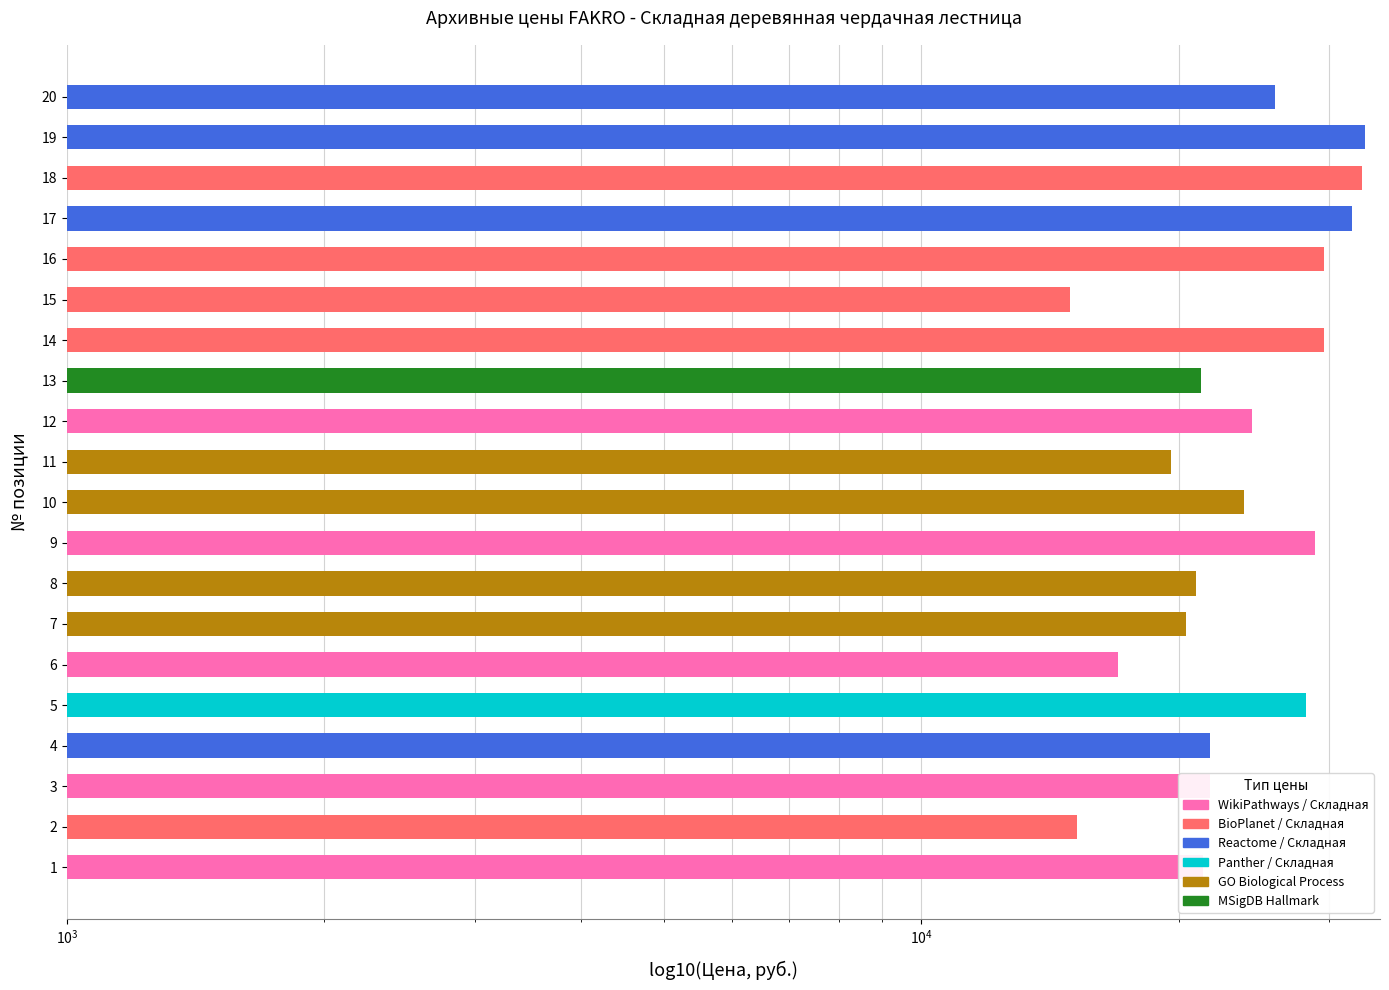

What is the value of the Архивная цена по карте bar at the 4th from the left?

21336